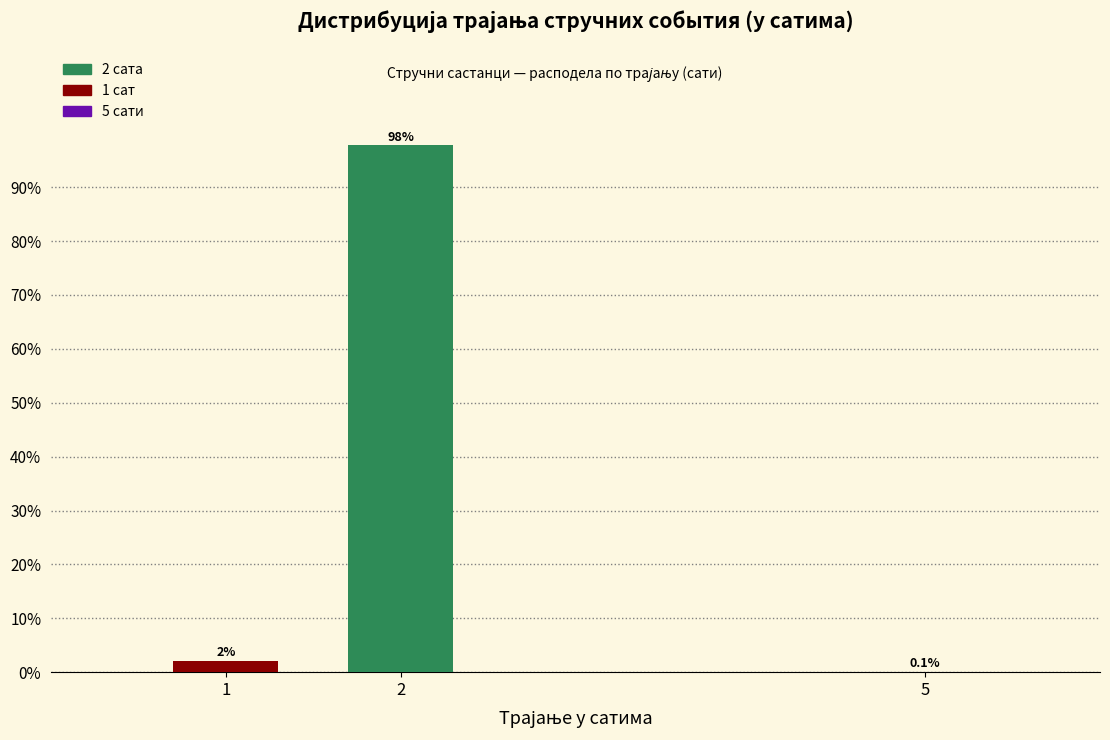

What is the maximum value shown in the chart?

97.8